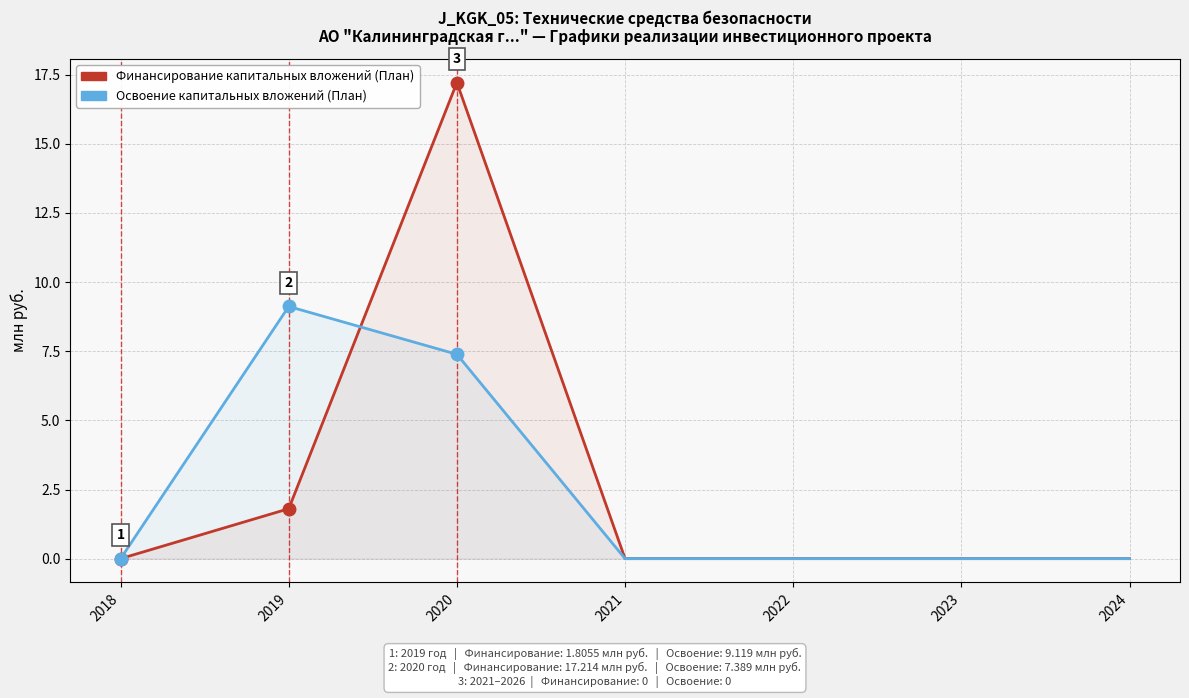

In Финансирование капитальных вложений (План), how many points are higher than both neighbors (excluding endpoints)?

1